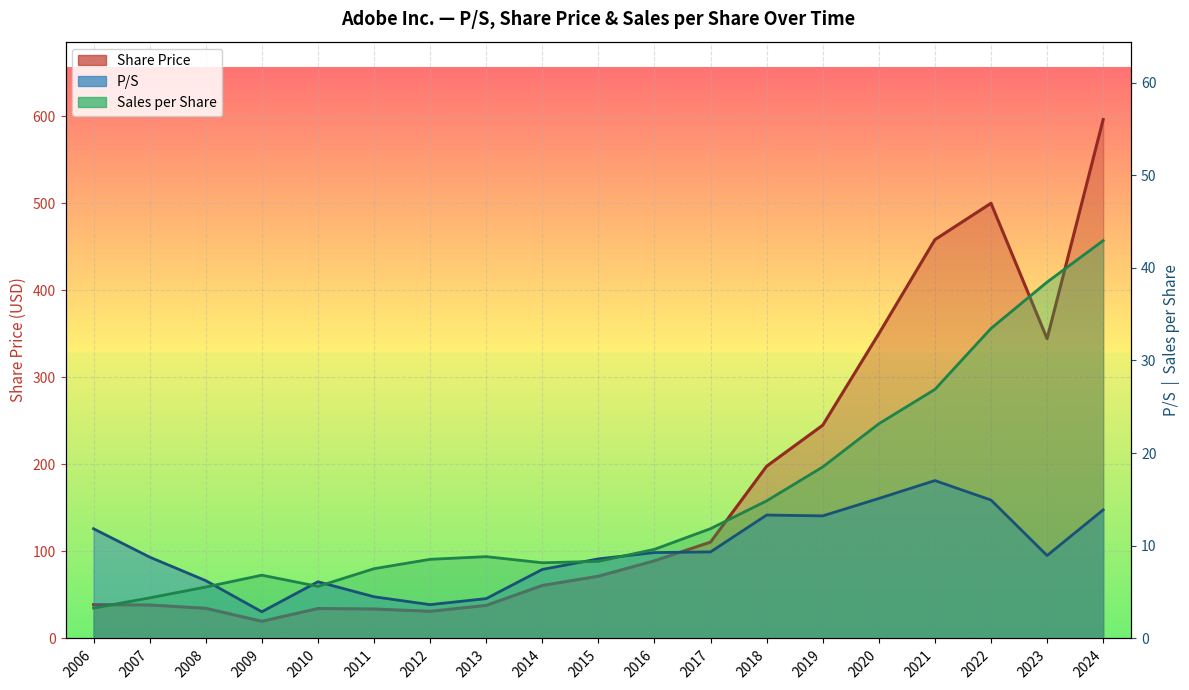

What is the total value across all series at 2007?

51.6